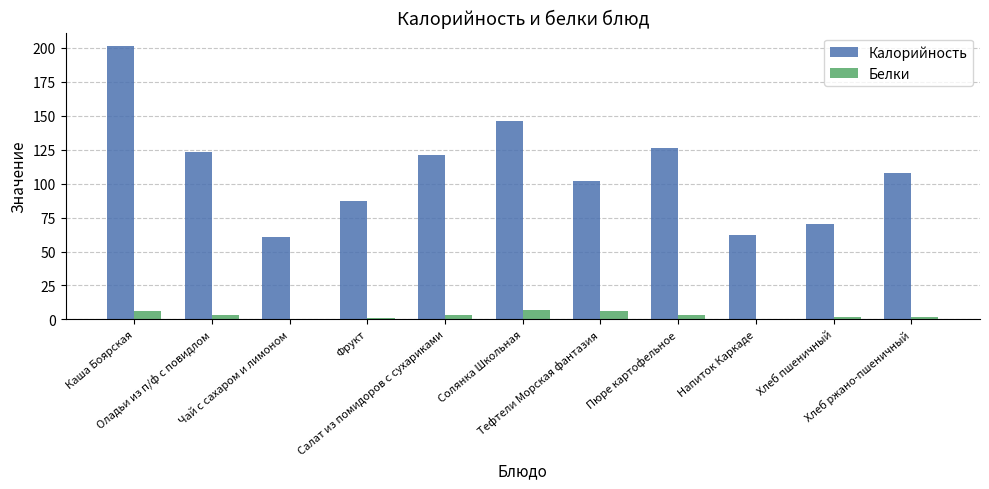

Reading left to right, transcribe all the data shown in this chart.

Калорийность: Каша Боярская=201	Оладьи из п/ф с повидлом=123	Чай с сахаром и лимоном=61	Фрукт=87	Салат из помидоров с сухариками=121	Солянка Школьная=146	Тефтели Морская фантазия=102	Пюре картофельное=126	Напиток Каркаде=62	Хлеб пшеничный=70	Хлеб ржано-пшеничный=108
Белки: Каша Боярская=6	Оладьи из п/ф с повидлом=3	Чай с сахаром и лимоном=0	Фрукт=1	Салат из помидоров с сухариками=3	Солянка Школьная=7	Тефтели Морская фантазия=6	Пюре картофельное=3	Напиток Каркаде=0	Хлеб пшеничный=2	Хлеб ржано-пшеничный=2